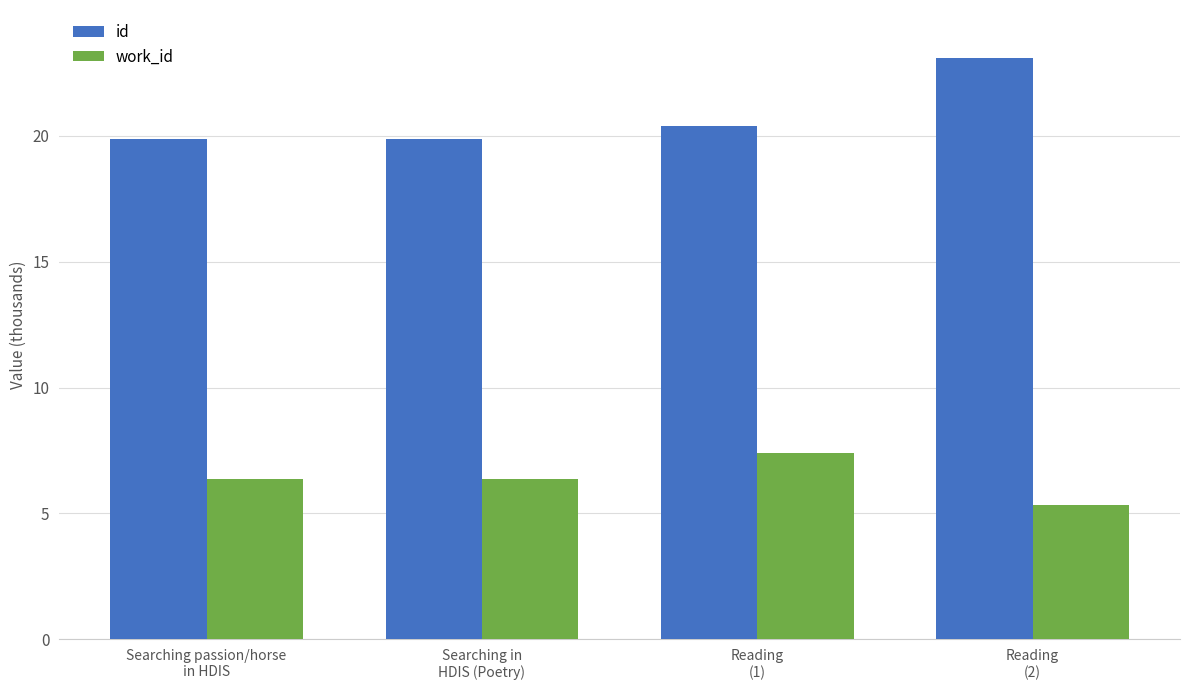

Is it true that work_id equals 6.4 at Searching passion/horse
in HDIS?

True